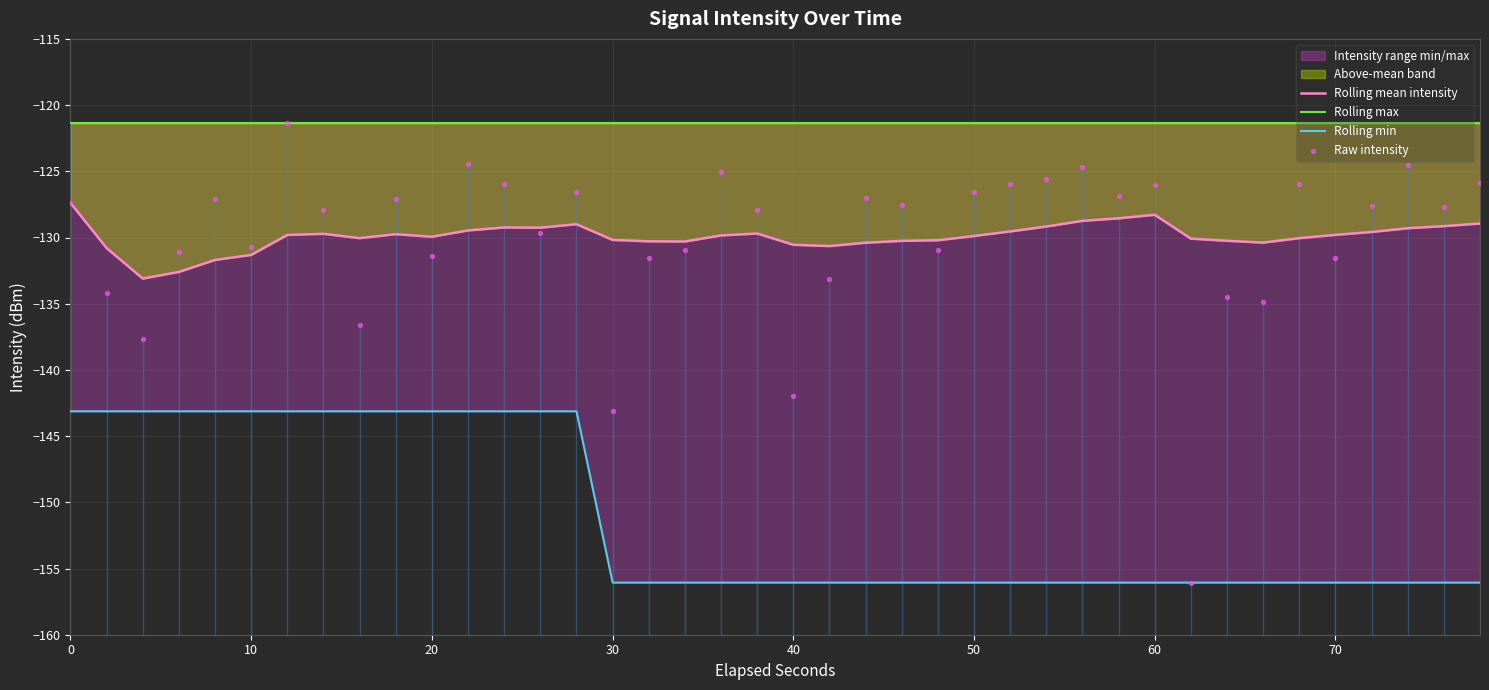

Which series has the largest total across all categories?

Rolling max